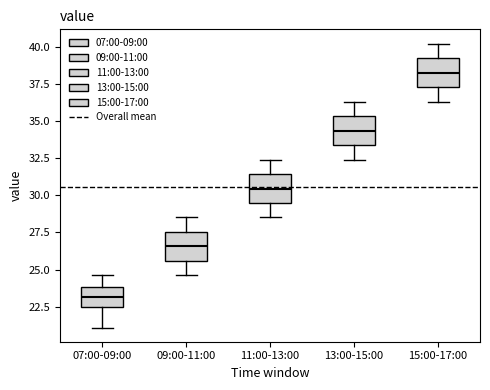

Which box has the highest median line?

15:00-17:00